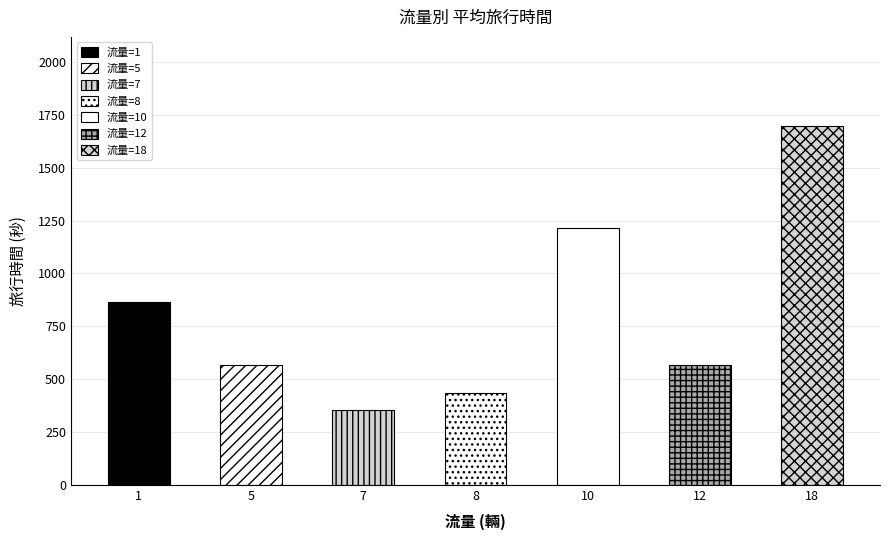

At which label is the value closest to 1023?

1